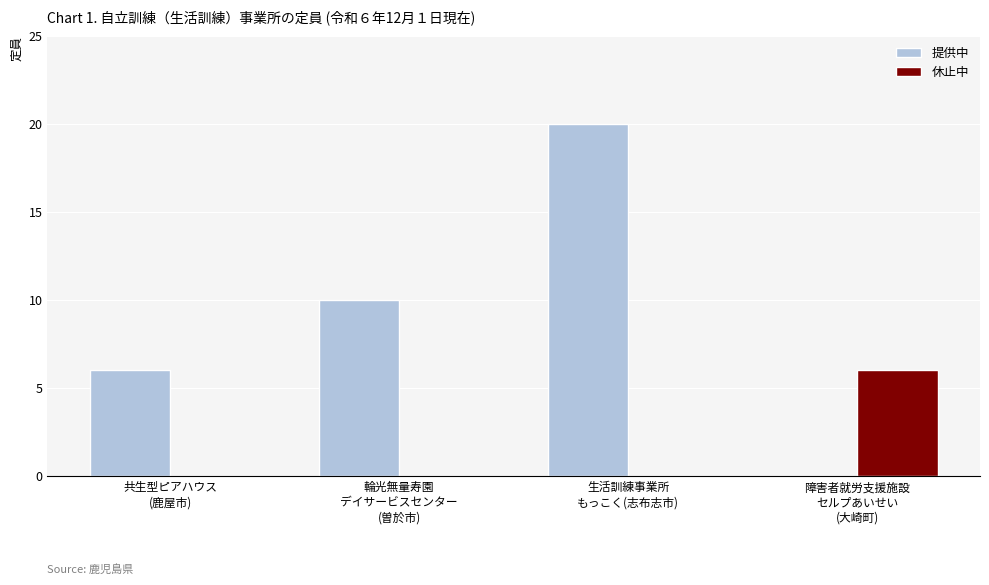

What is the sum of all 提供中 values?

36